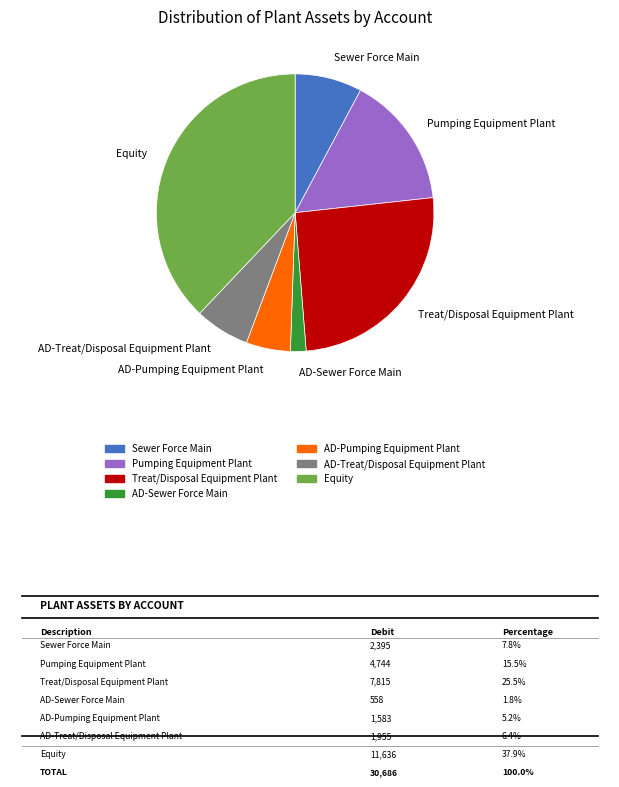

Between Treat/Disposal Equipment Plant and Sewer Force Main, which is larger?

Treat/Disposal Equipment Plant